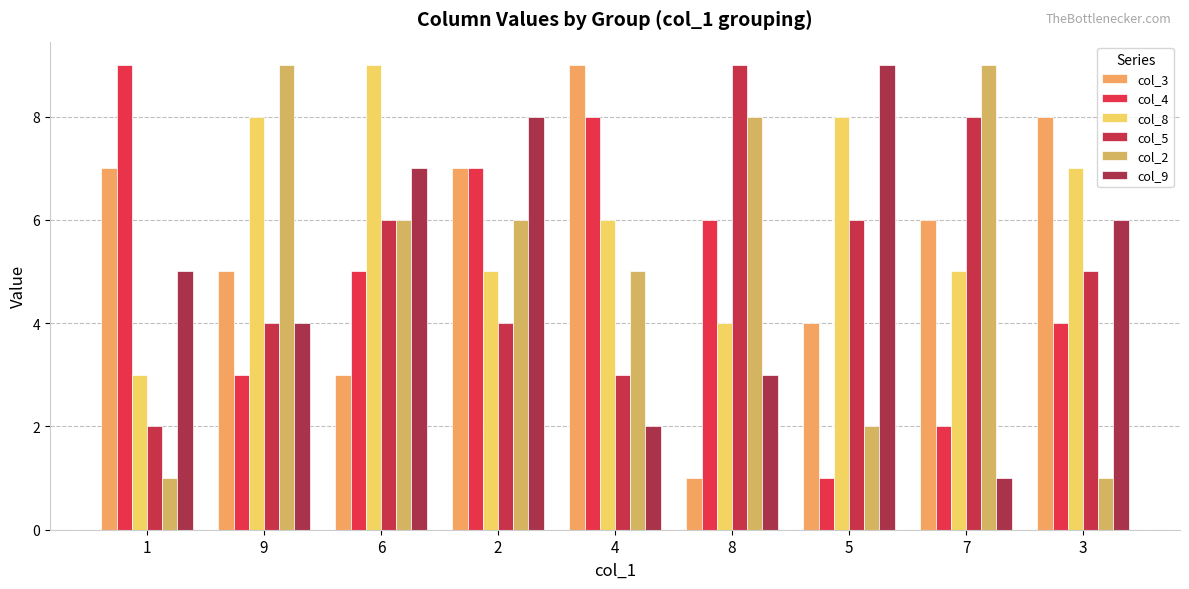

At which label does col_3 first exceed 6?

1